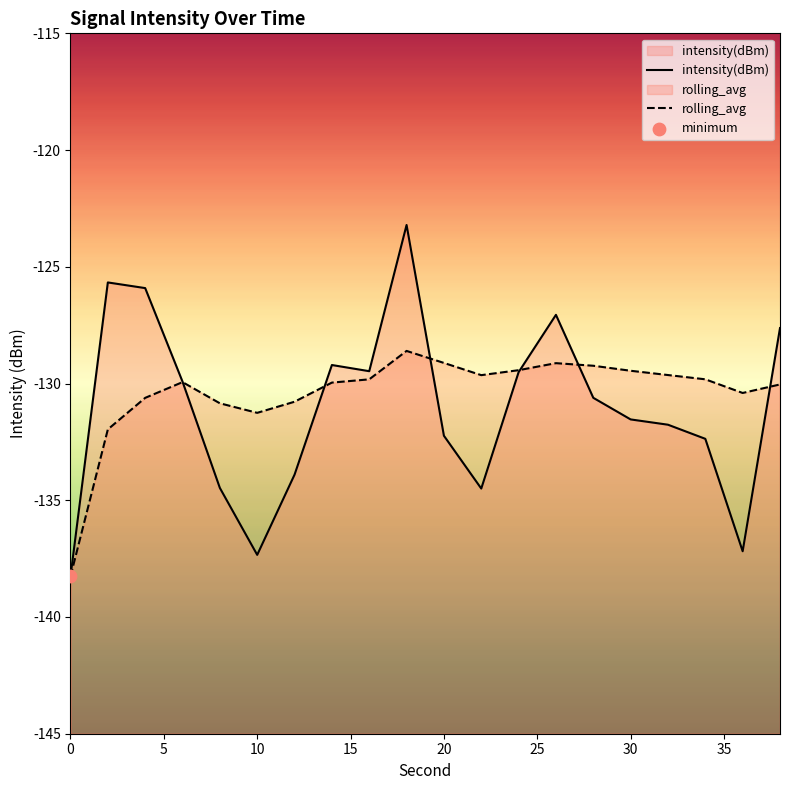

Which series contains the highest Y value?

intensity(dBm)